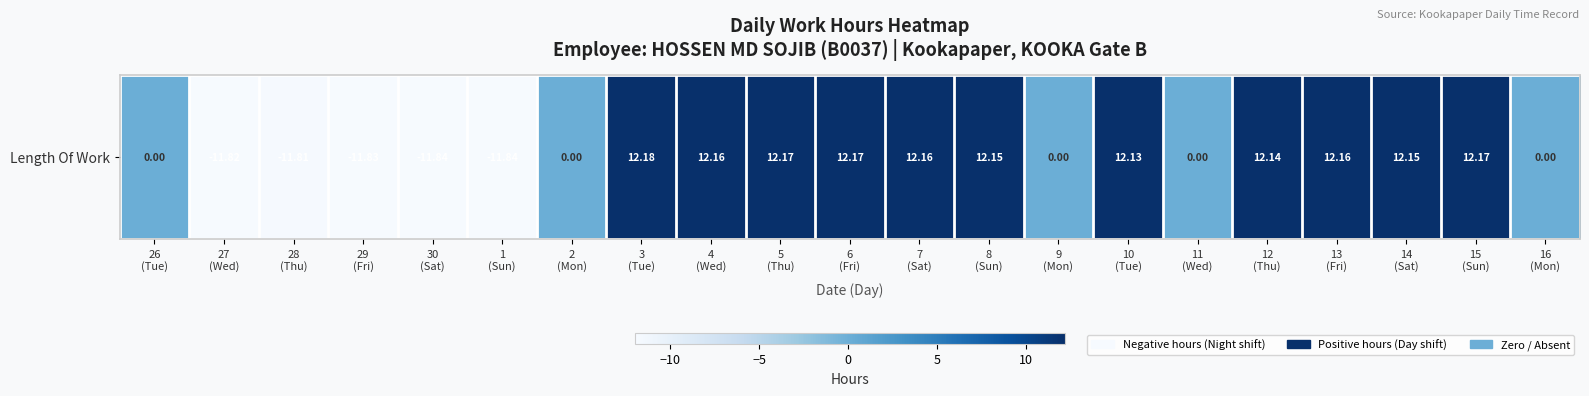

Reading left to right, what are all the values shown in this chart?

0.0	-11.8	-11.8	-11.8	-11.8	-11.8	0.0	12.2	12.2	12.2	12.2	12.2	12.2	0.0	12.1	0.0	12.1	12.2	12.2	12.2	0.0